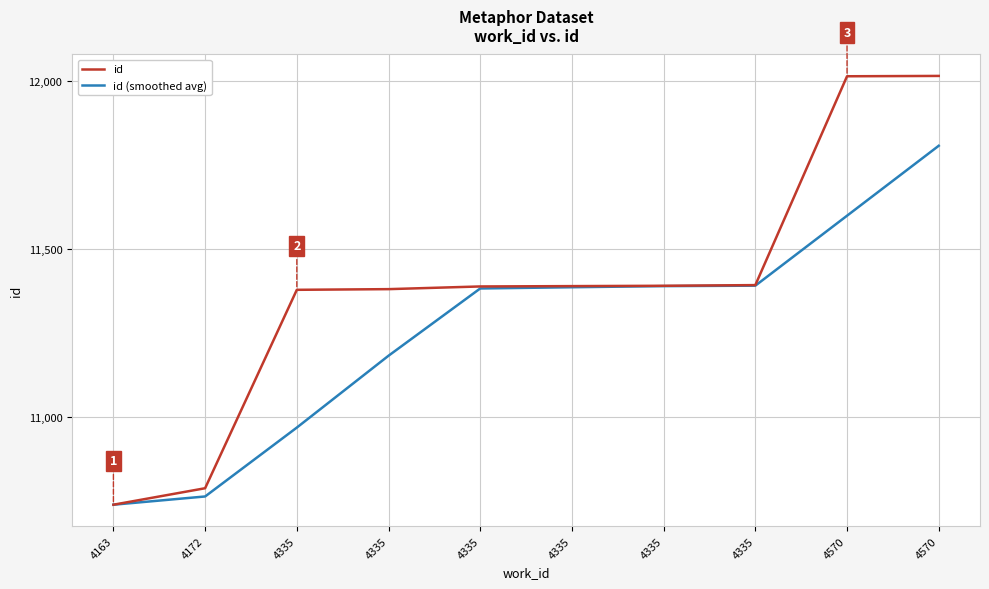

What is the sum of the id (smoothed avg) values at 4335 and 4335?

22350.3